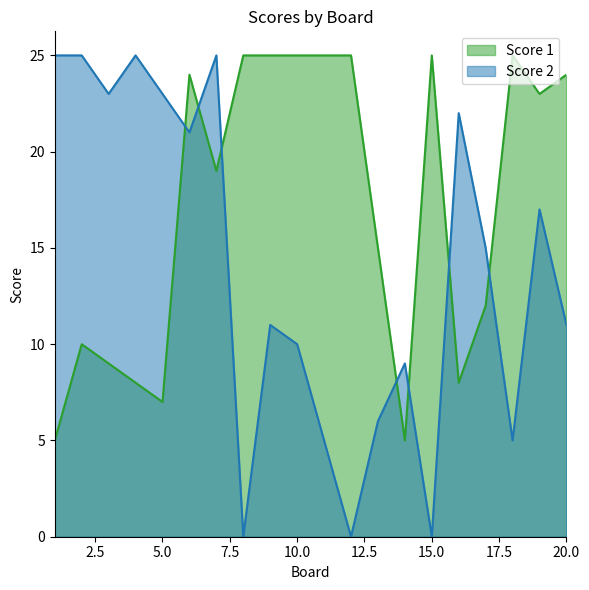

What is the difference between the highest and lowest values at 14?

4